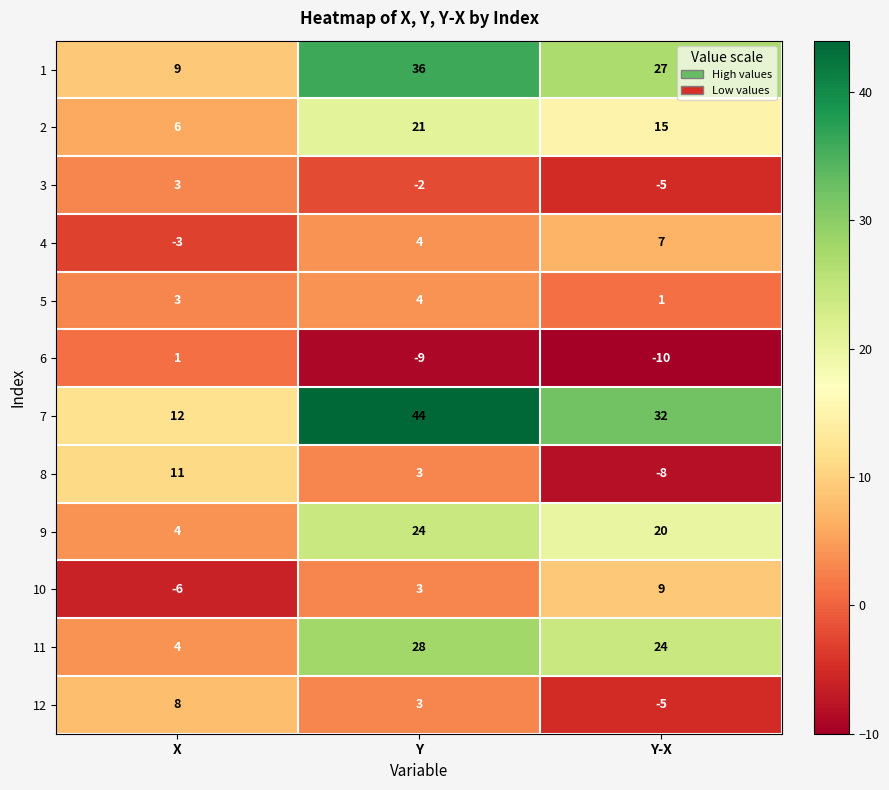

Rank the series by their maximum value, from lowest to highest.

6, 3, 5, 4, 12, 10, 8, 2, 9, 11, 1, 7